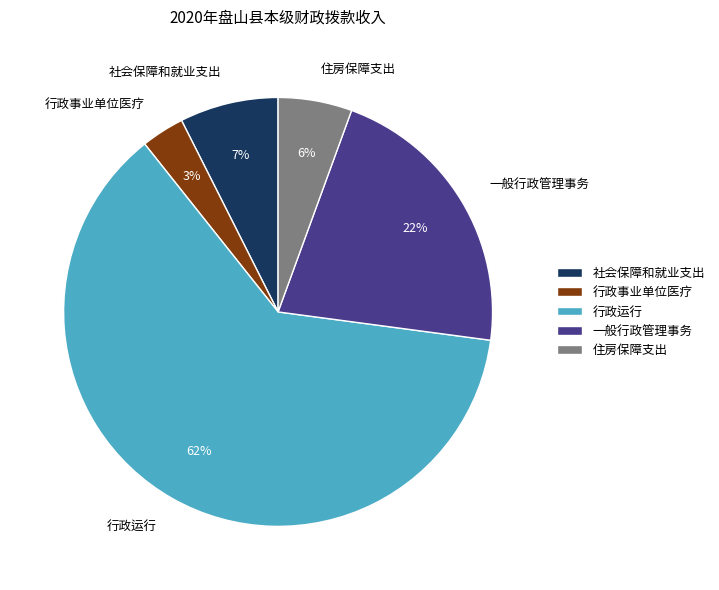

The 社会保障和就业支出 slice represents 7% of the pie. True or false?

True